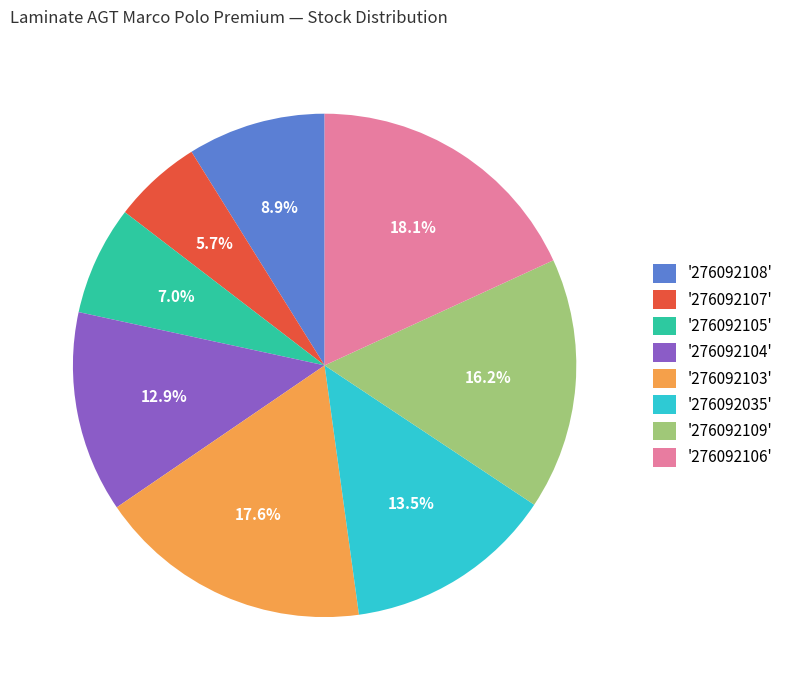

What percentage do '276092105' and '276092109' together represent?

23.2%